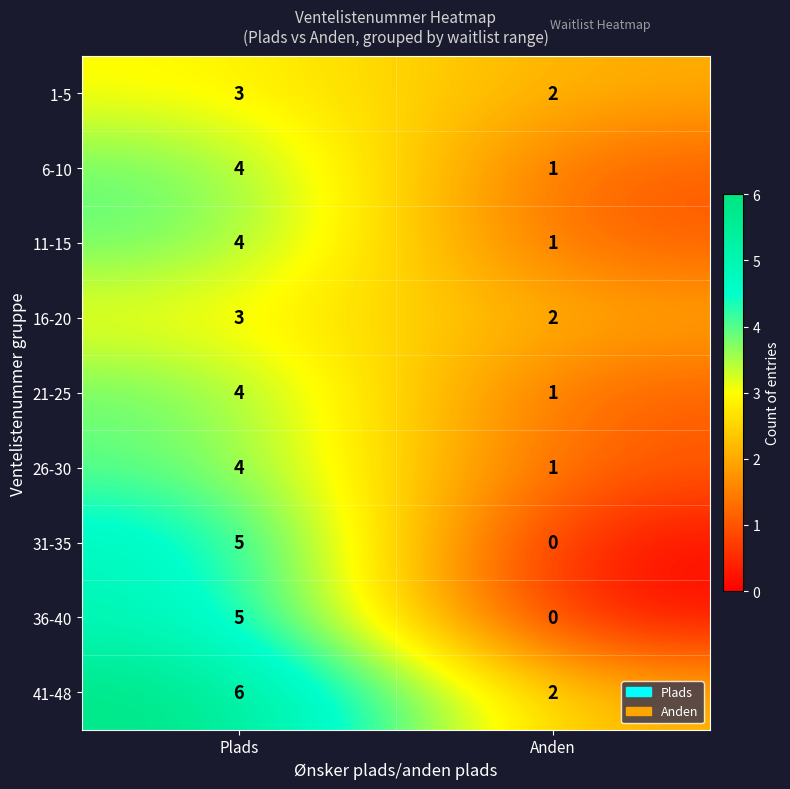

Reading left to right, transcribe all the data shown in this chart.

1-5: Plads=3	Anden=2
6-10: Plads=4	Anden=1
11-15: Plads=4	Anden=1
16-20: Plads=3	Anden=2
21-25: Plads=4	Anden=1
26-30: Plads=4	Anden=1
31-35: Plads=5	Anden=0
36-40: Plads=5	Anden=0
41-48: Plads=6	Anden=2